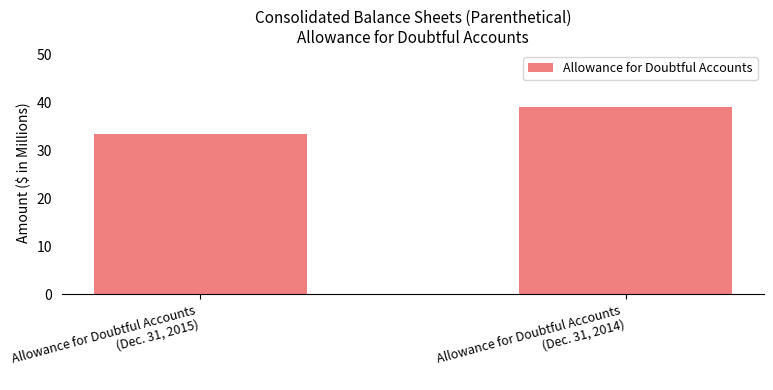

Approximately how many times larger is the value at Allowance for Doubtful Accounts
(Dec. 31, 2014) compared to Allowance for Doubtful Accounts
(Dec. 31, 2015)?

1.2